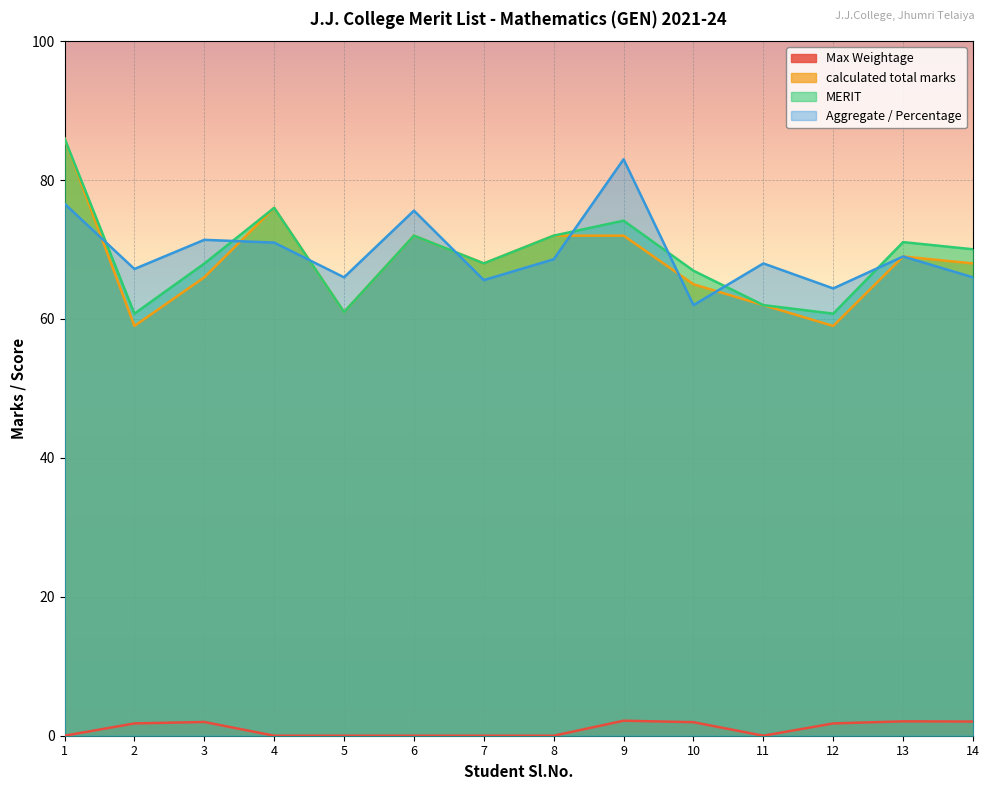

What is the sum of all Max Weightage values?

13.7